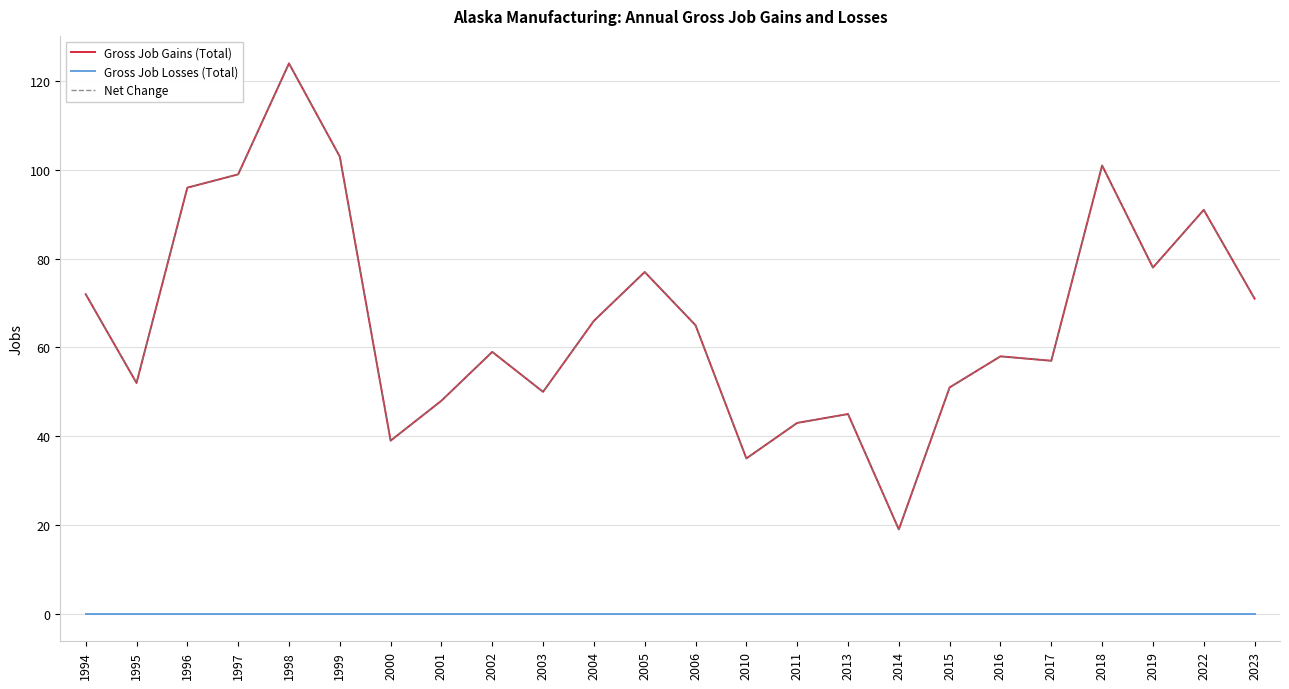

True or false: Net Change has a value of 32 at 2023.

False